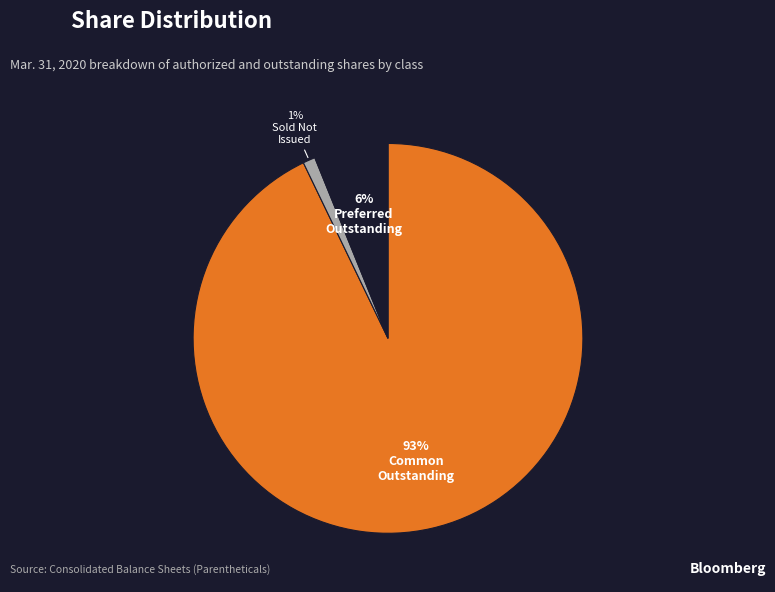

To the nearest percent, what is the difference between the largest and smallest slice percentages?

92%